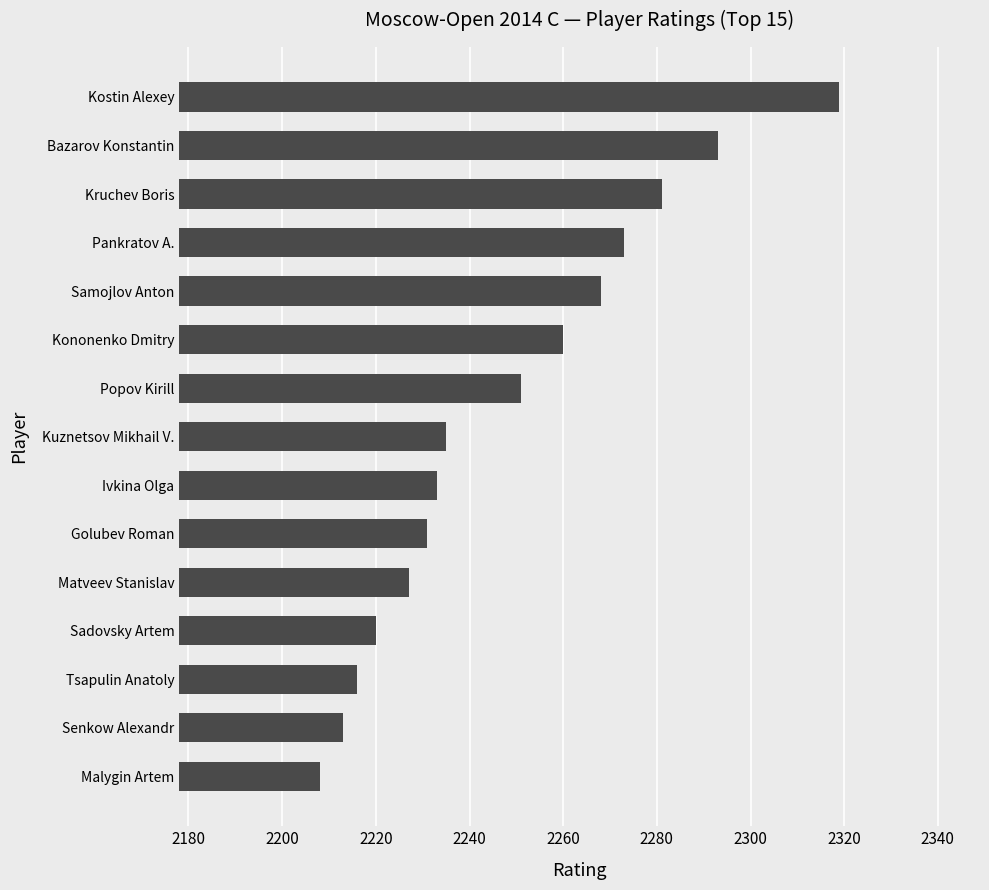

At which label is the value closest to 2263?

Kononenko Dmitry